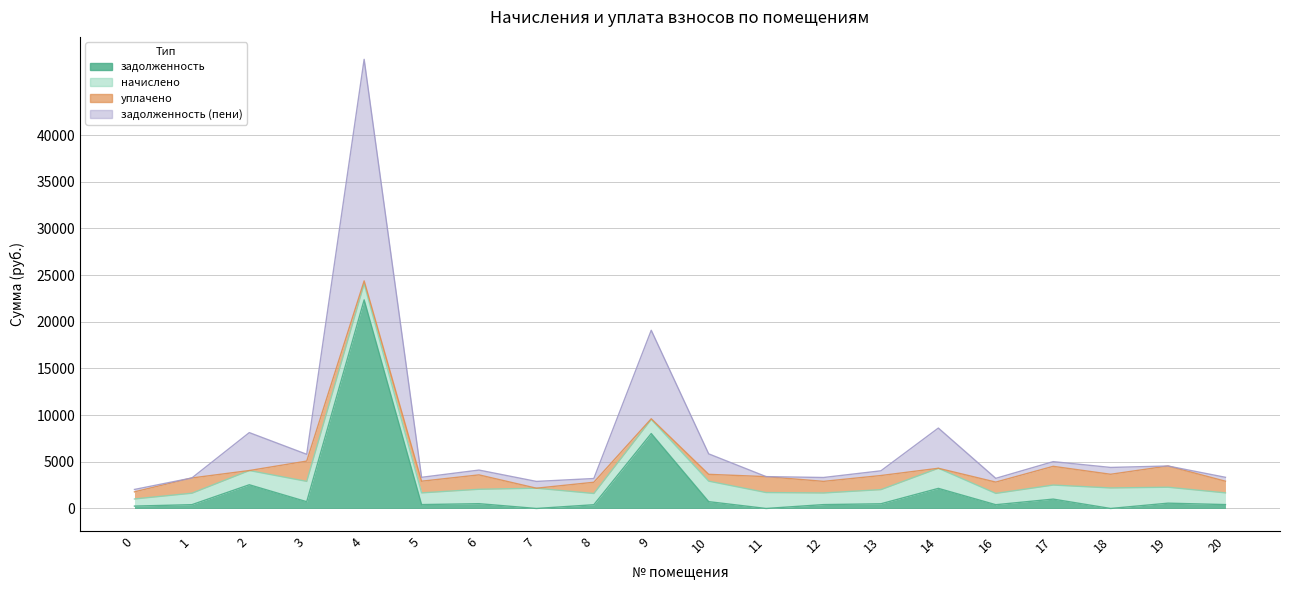

How many interior local valleys does the задолженность (пени) series have?

6